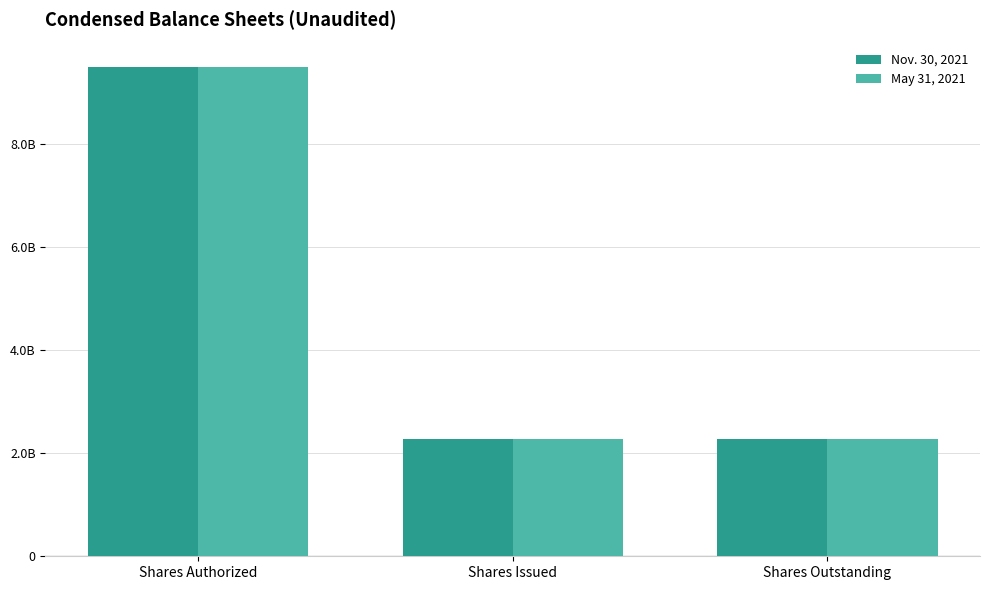

What are all the series names shown in the legend?

Nov. 30, 2021, May 31, 2021